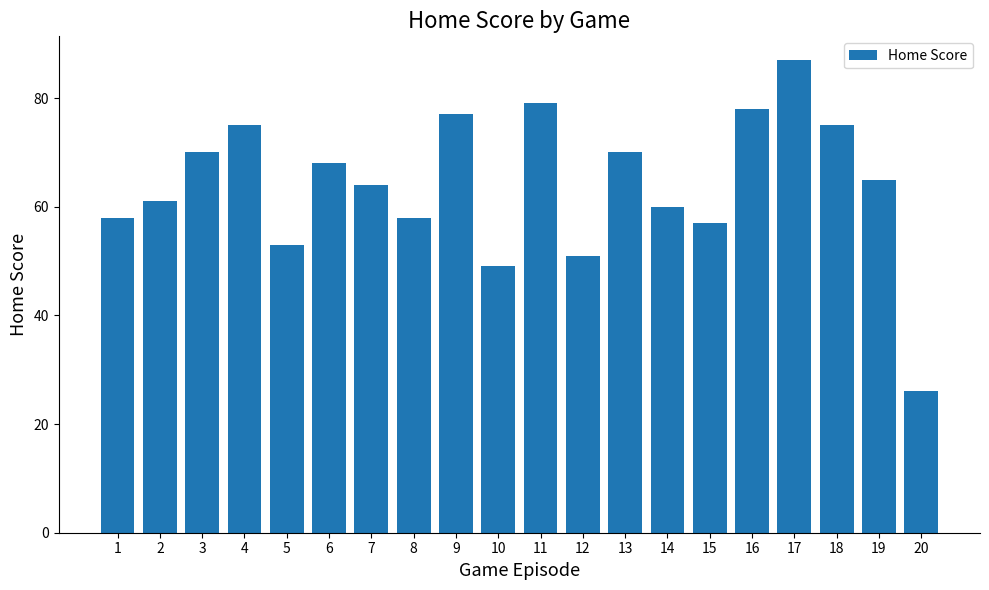

Which category has the highest value across all series?

17